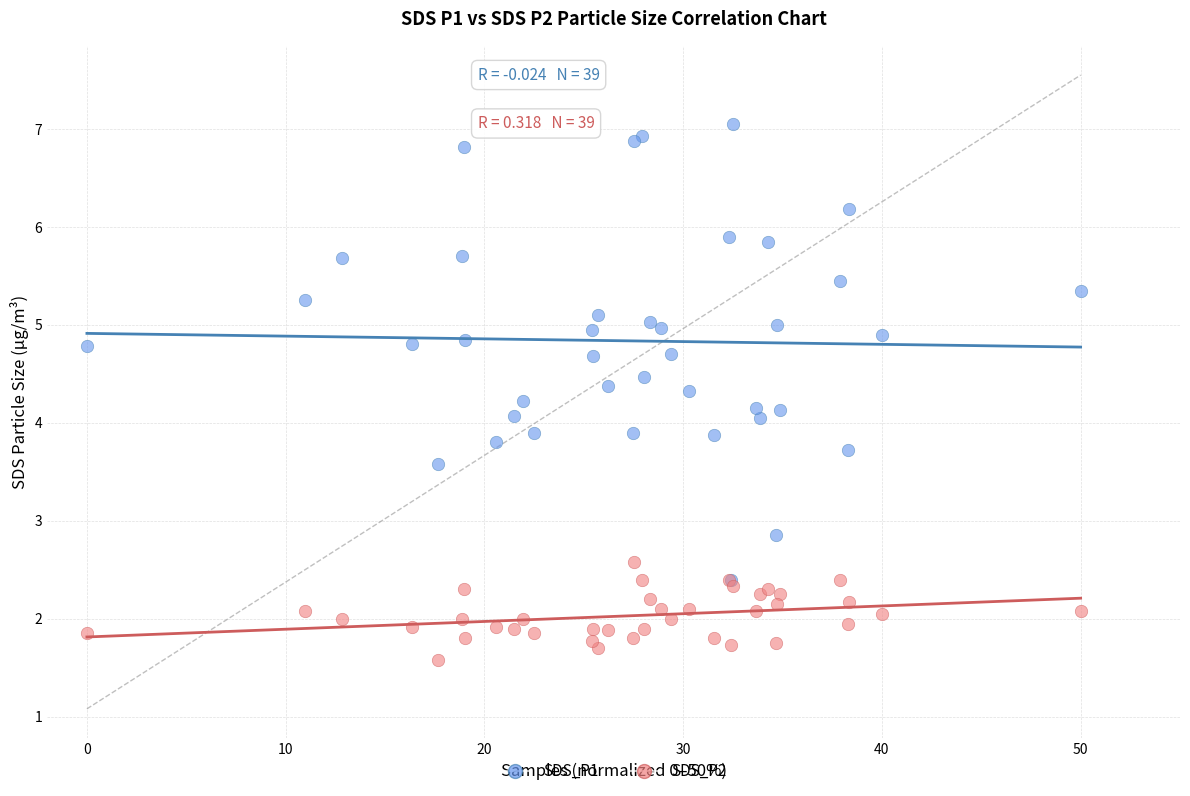

What are all the series names shown in the legend?

SDS_P1, SDS_P2